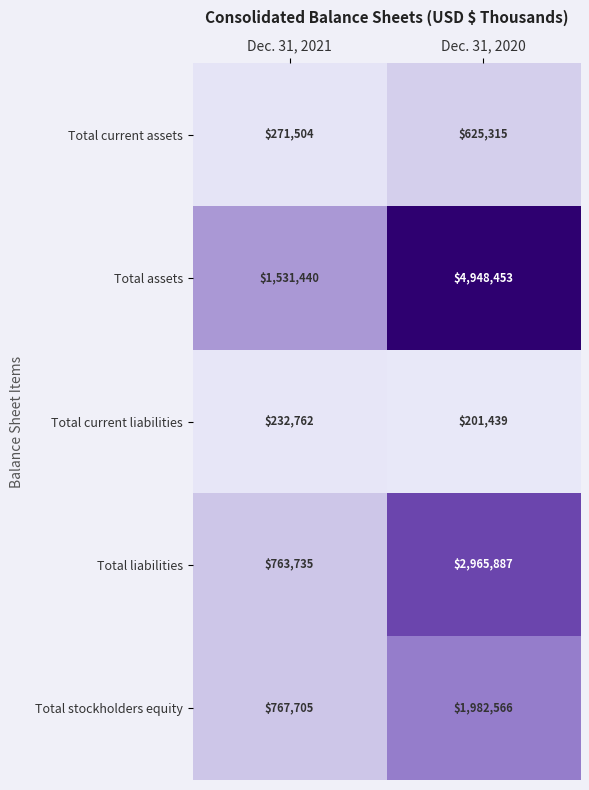

What is the spread (max minus min) of values at Dec. 31, 2020?

4747014